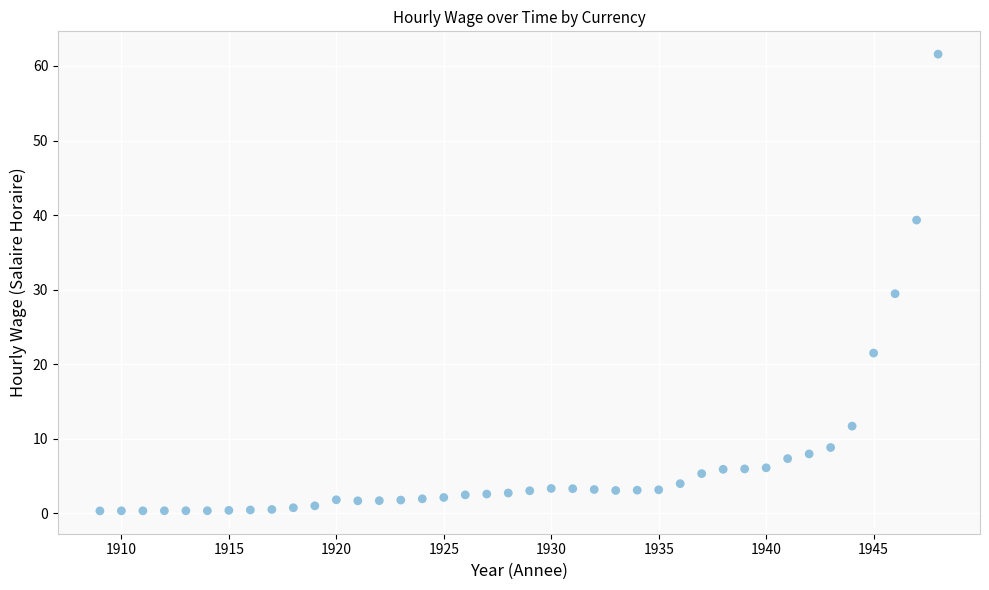

What is the range of X values (max minus min)?

39.0